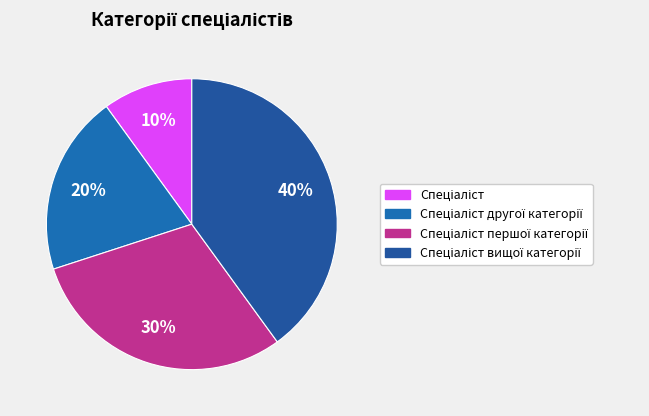

Count the number of slices in the pie.

4